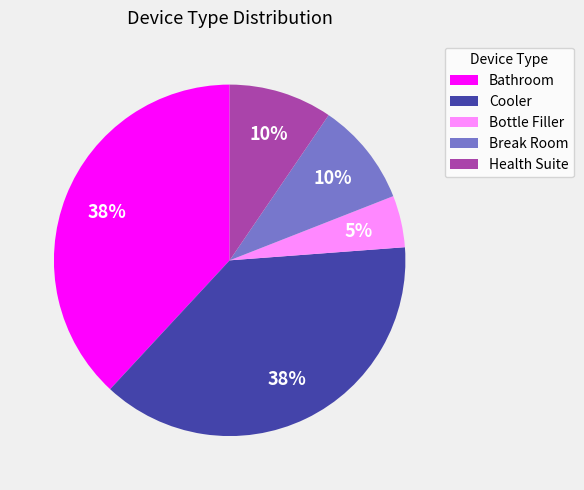

Which has a higher value, Health Suite or Bottle Filler?

Health Suite